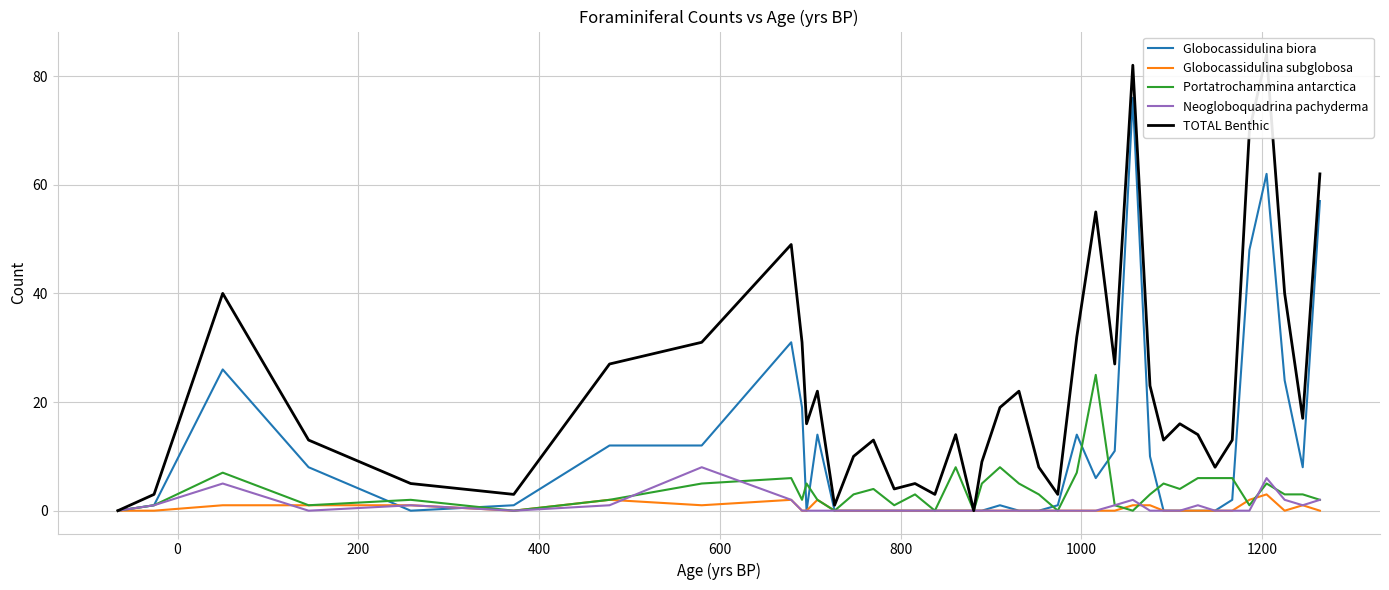

What is the difference between the maximum and minimum values in the Globocassidulina subglobosa series?

3